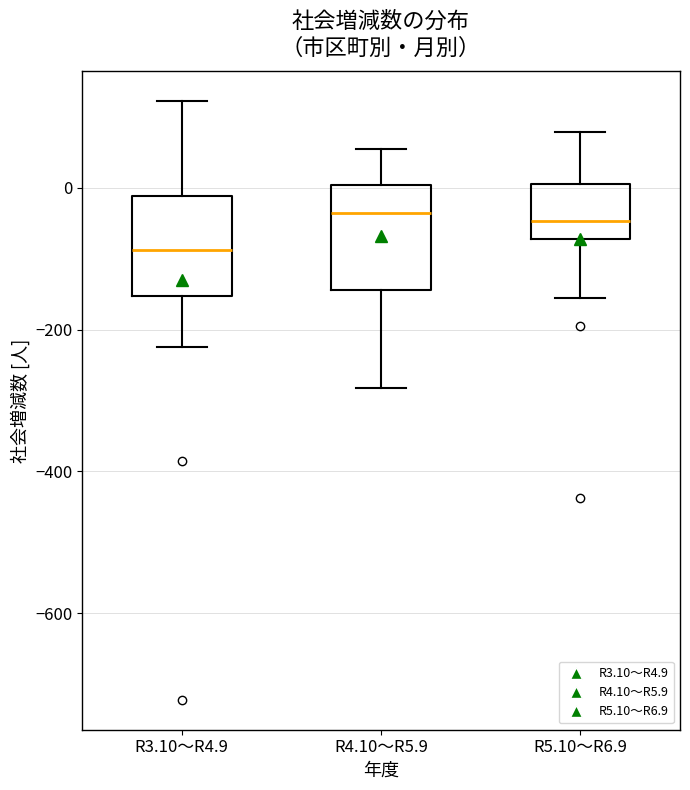

Where does the lower whisker of the box for R3.10～R4.9 end on the y-axis? The values are not printed on the chart, so give them approximately, as read against the axis.

-220